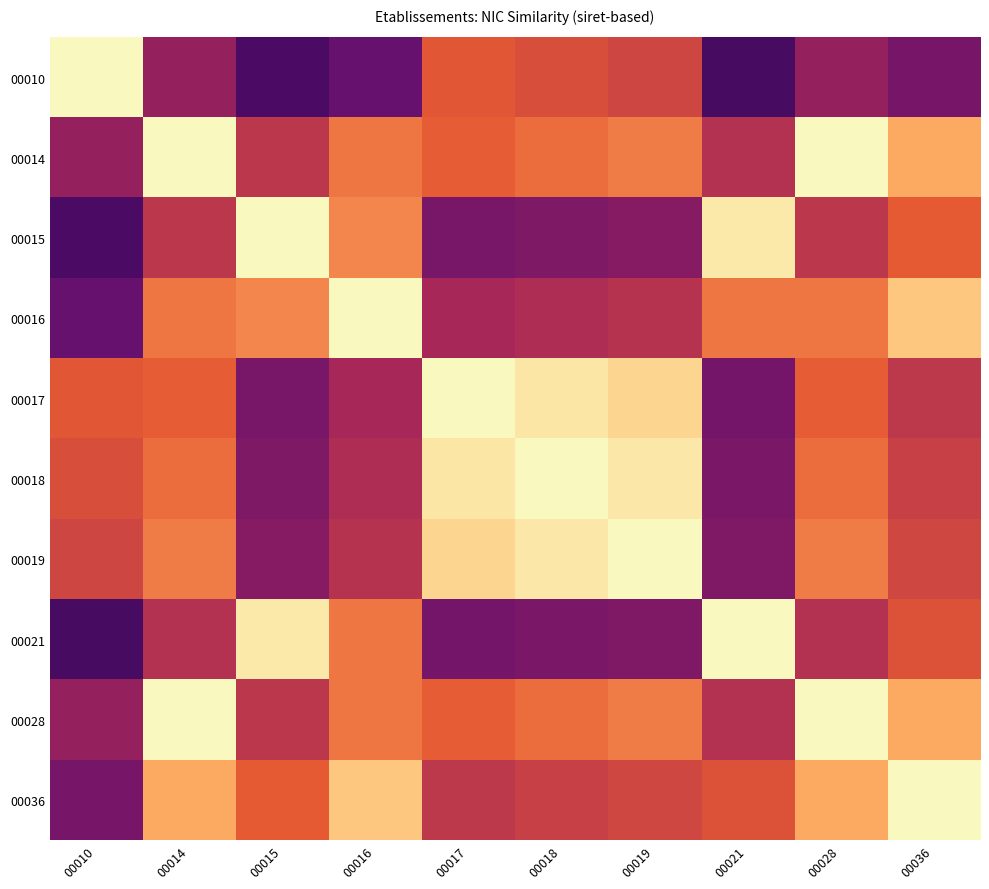

What is the spread (max minus min) of values at 00018?

0.7